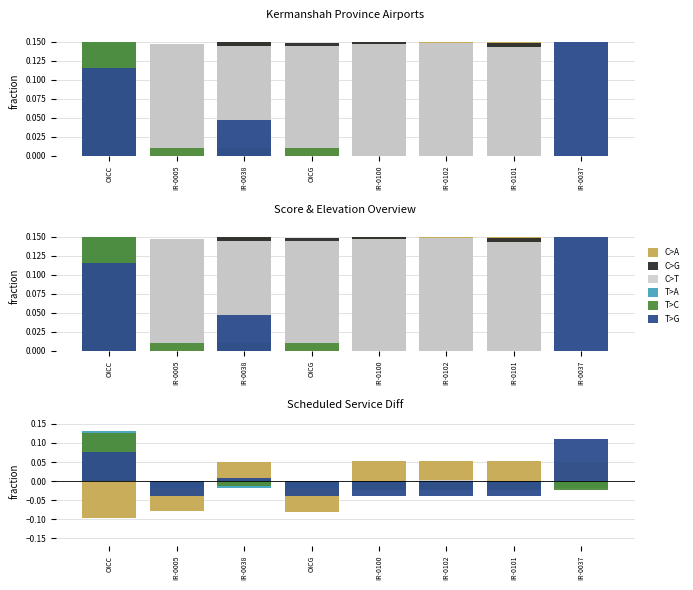

Between IR-0038 and IR-0037, which series saw the biggest shift?

T>G